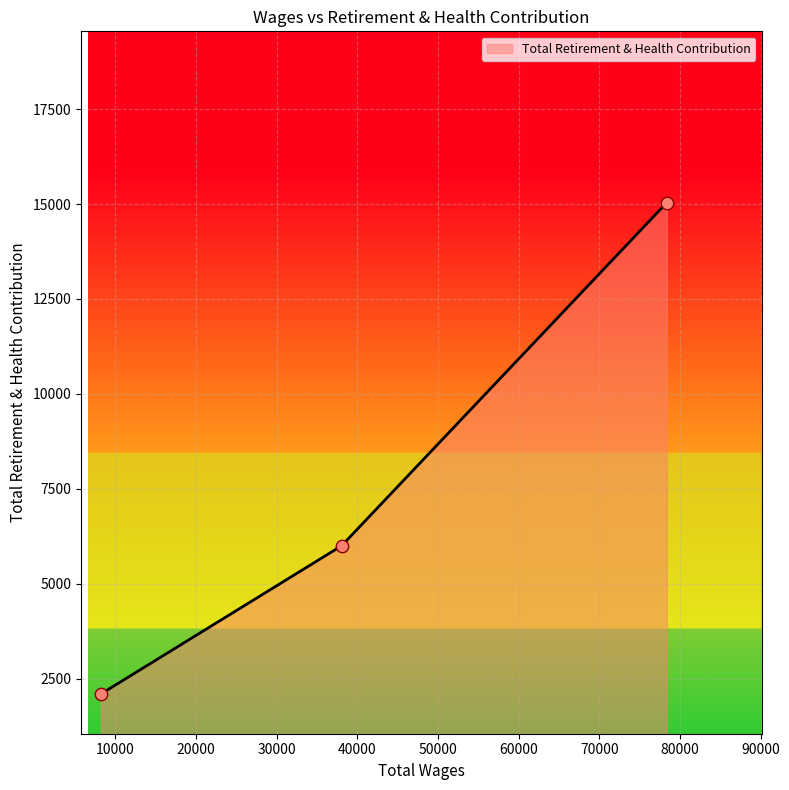

What is the greatest value displayed?

15038